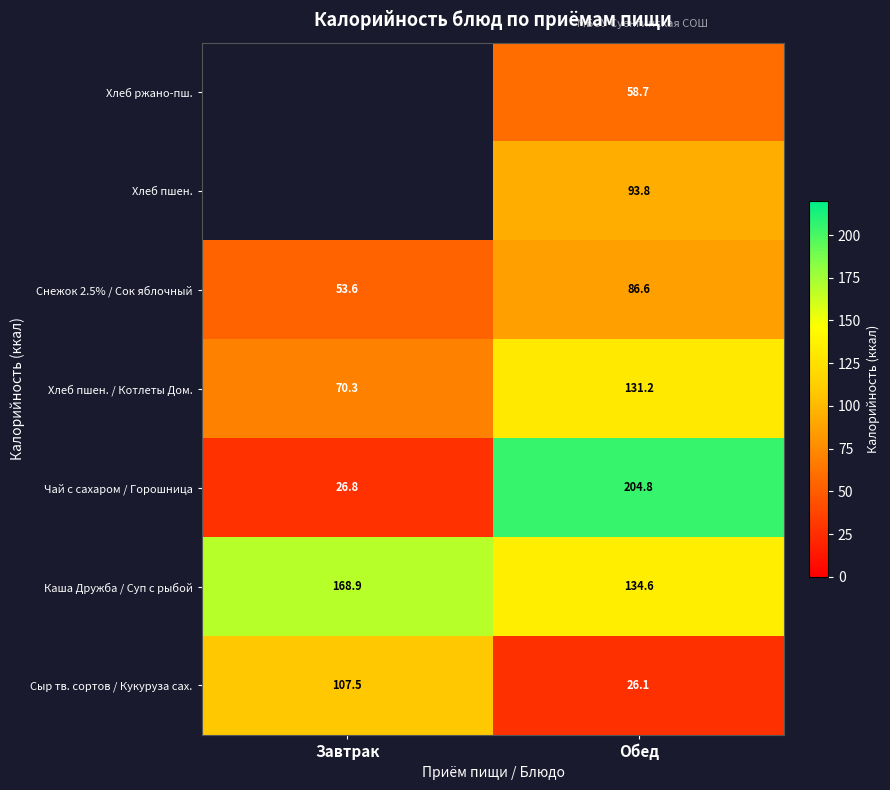

Is it true that Каша Дружба / Суп с рыбой equals 134.6 at Обед?

True